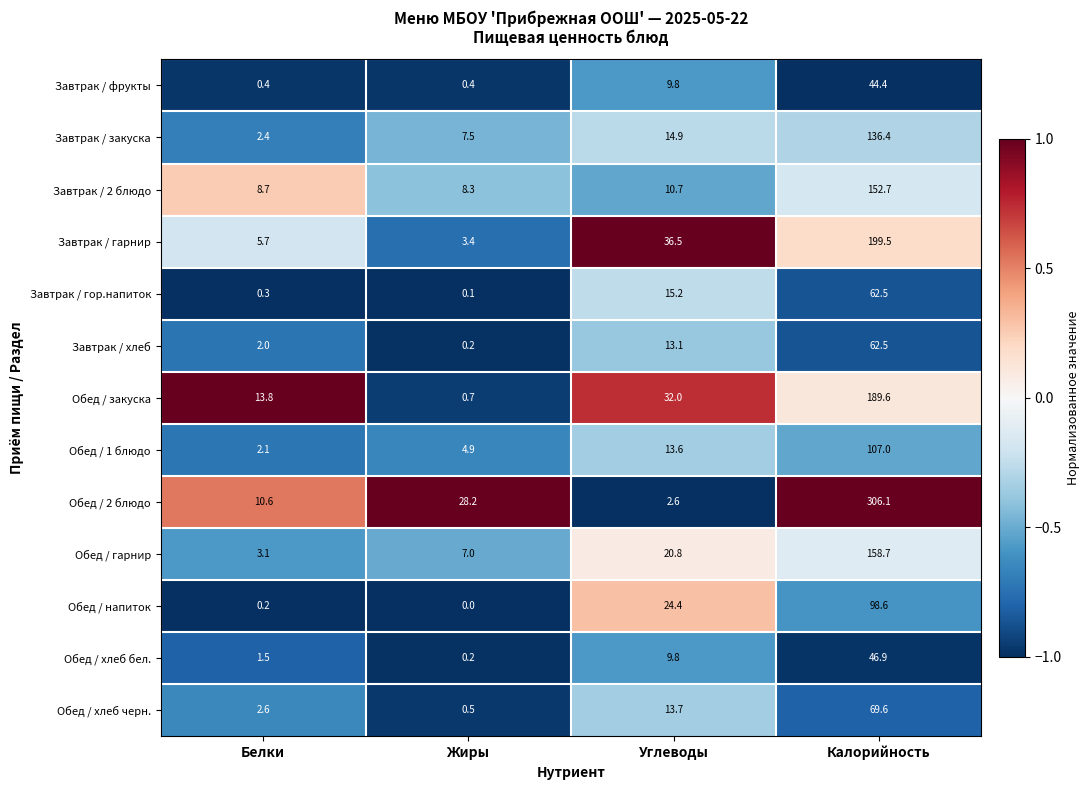

True or false: Завтрак / фрукты has a value of 28.0 at Калорийность.

False